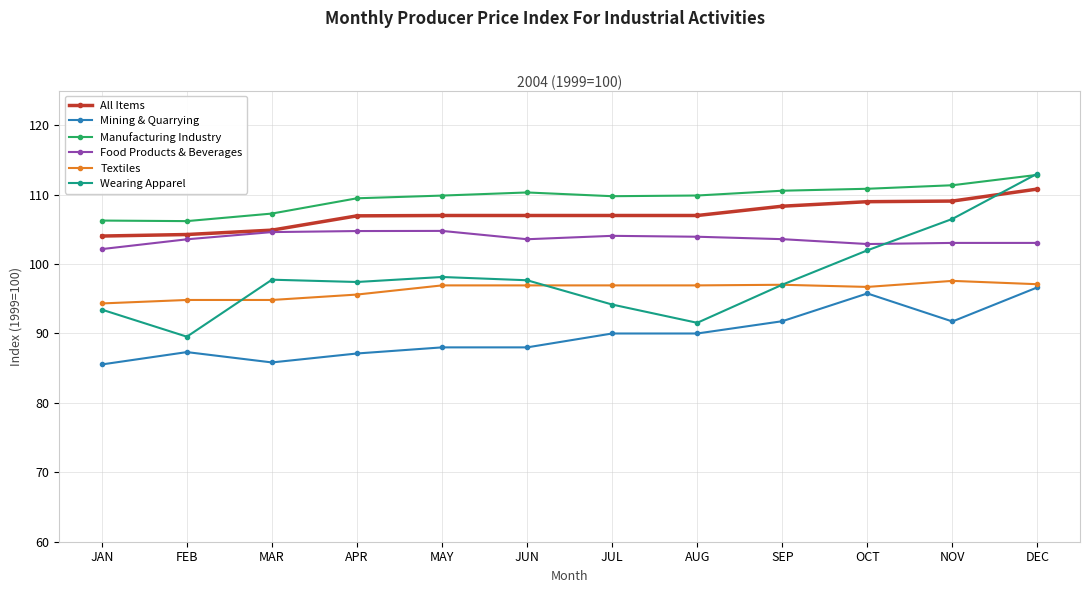

True or false: Manufacturing Industry has a value of 107.3 at MAR.

True